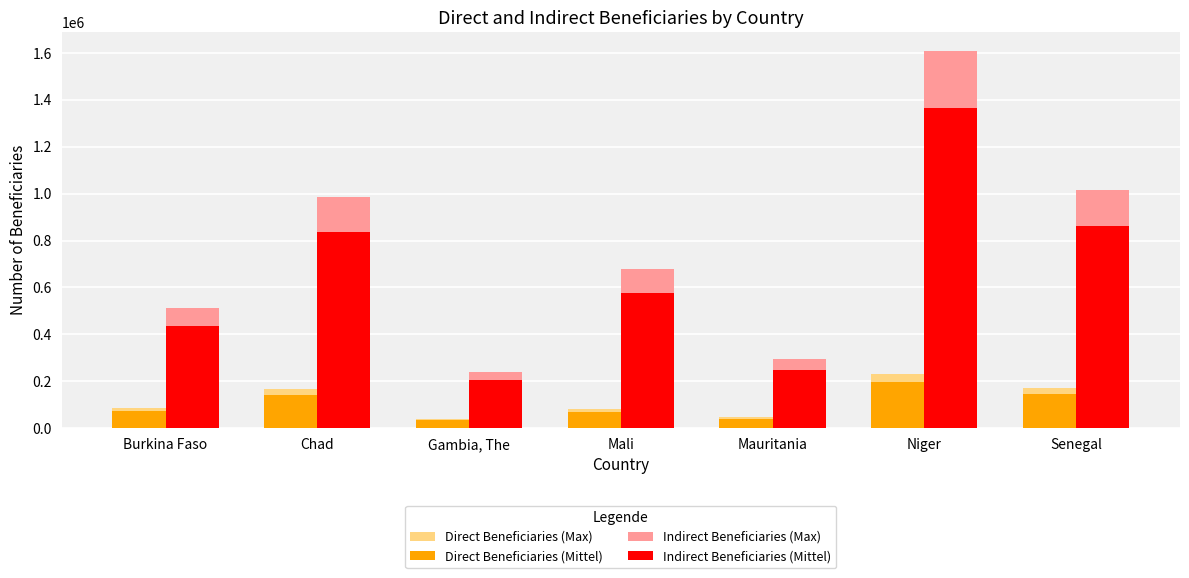

What is the average value of the Indirect Beneficiaries (Max) series?

761822.0